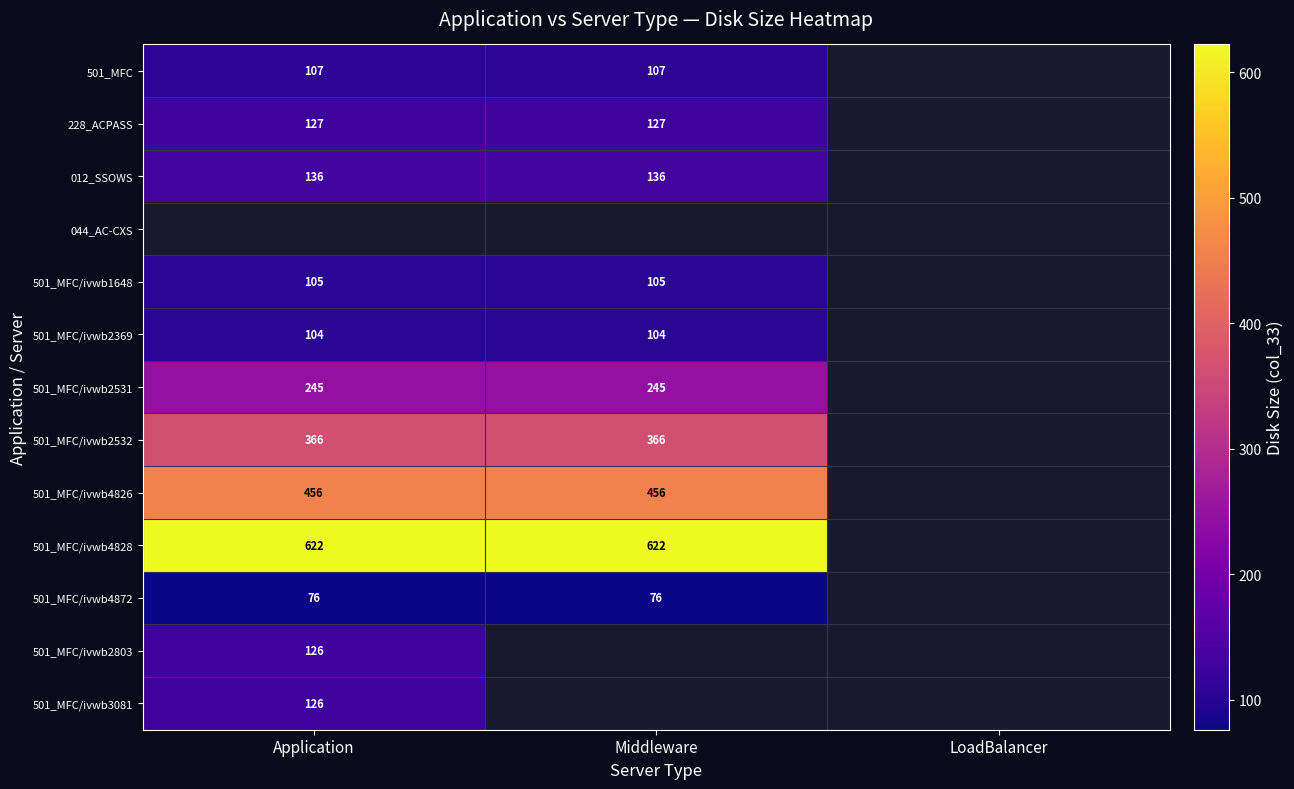

Is it true that 501_MFC/ivwb4872 equals 110 at Middleware?

False